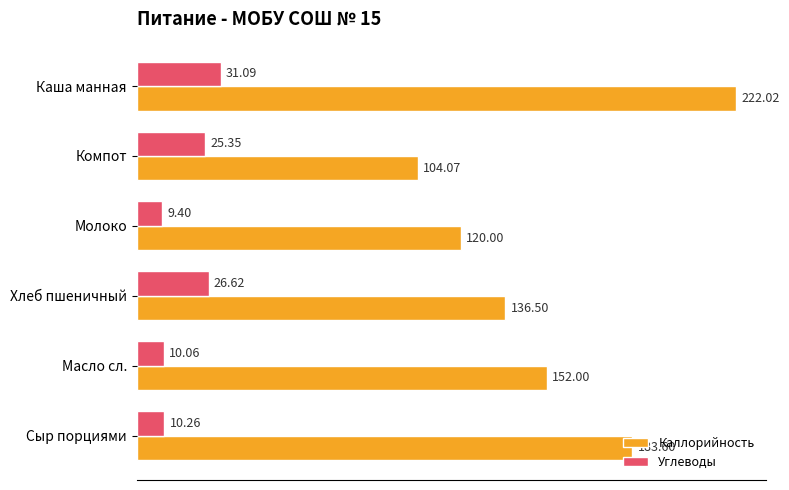

How many values in the Углеводы series exceed 25?

3